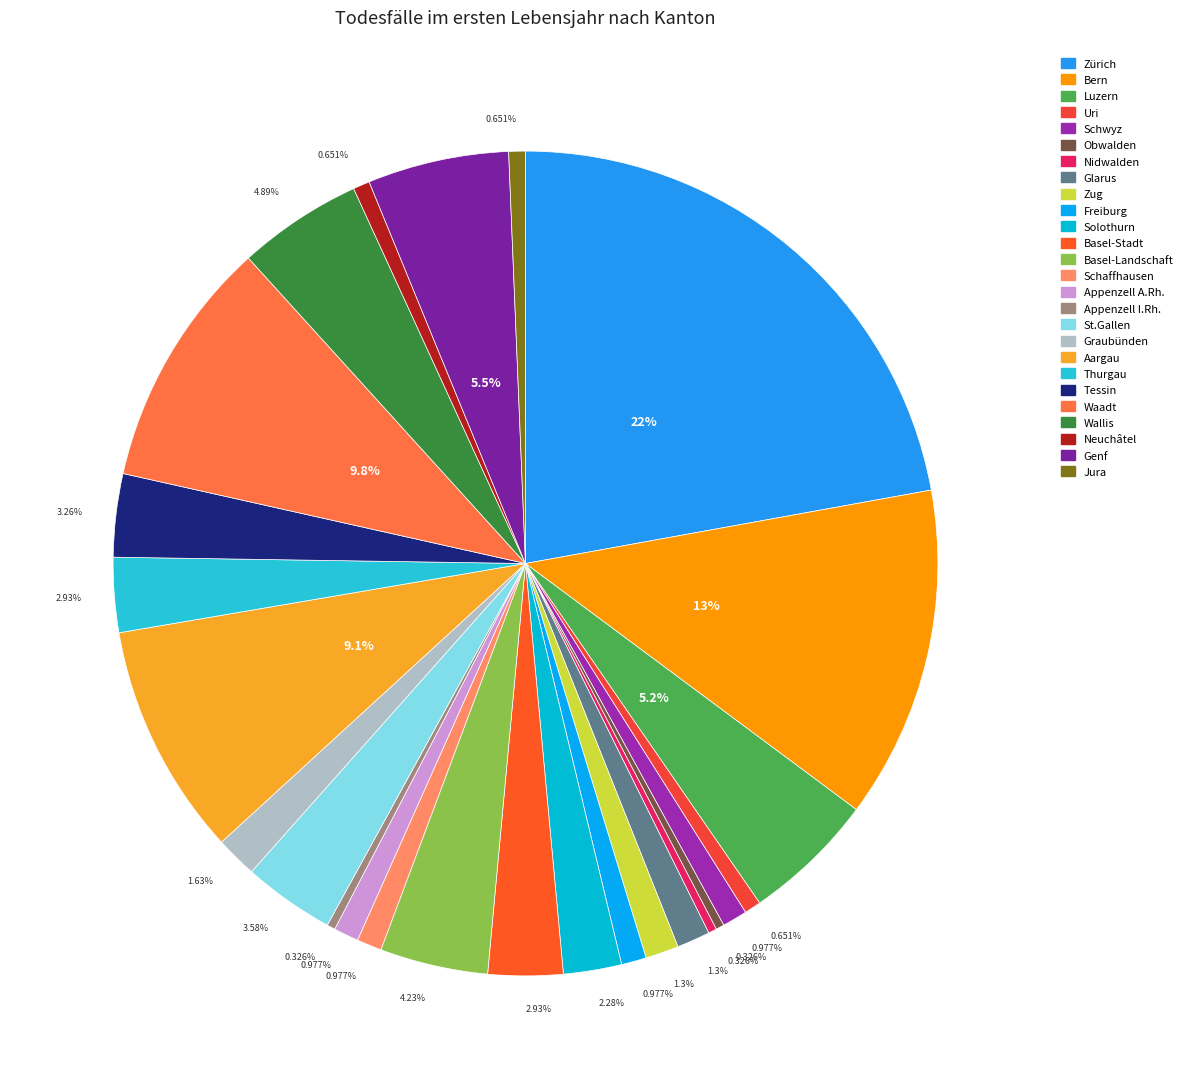

Which slice is the largest?

Zürich